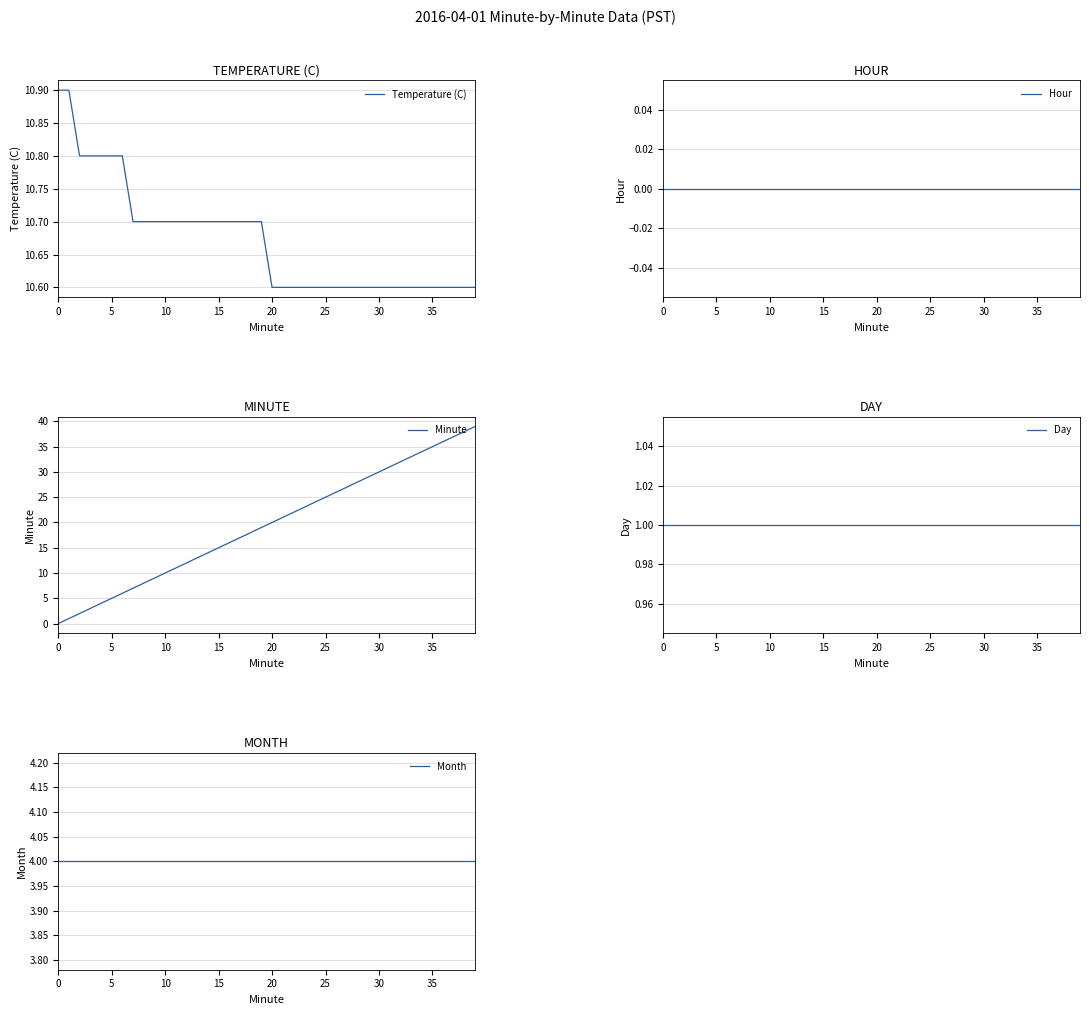

What is the lowest value of the Temperature (C) series?

10.6